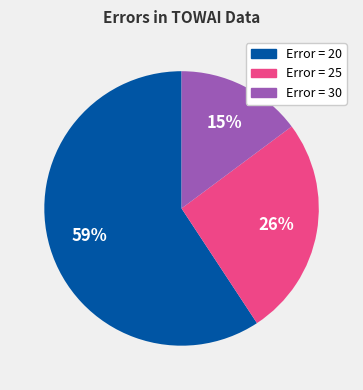

To the nearest percent, what is the average slice percentage?

33%